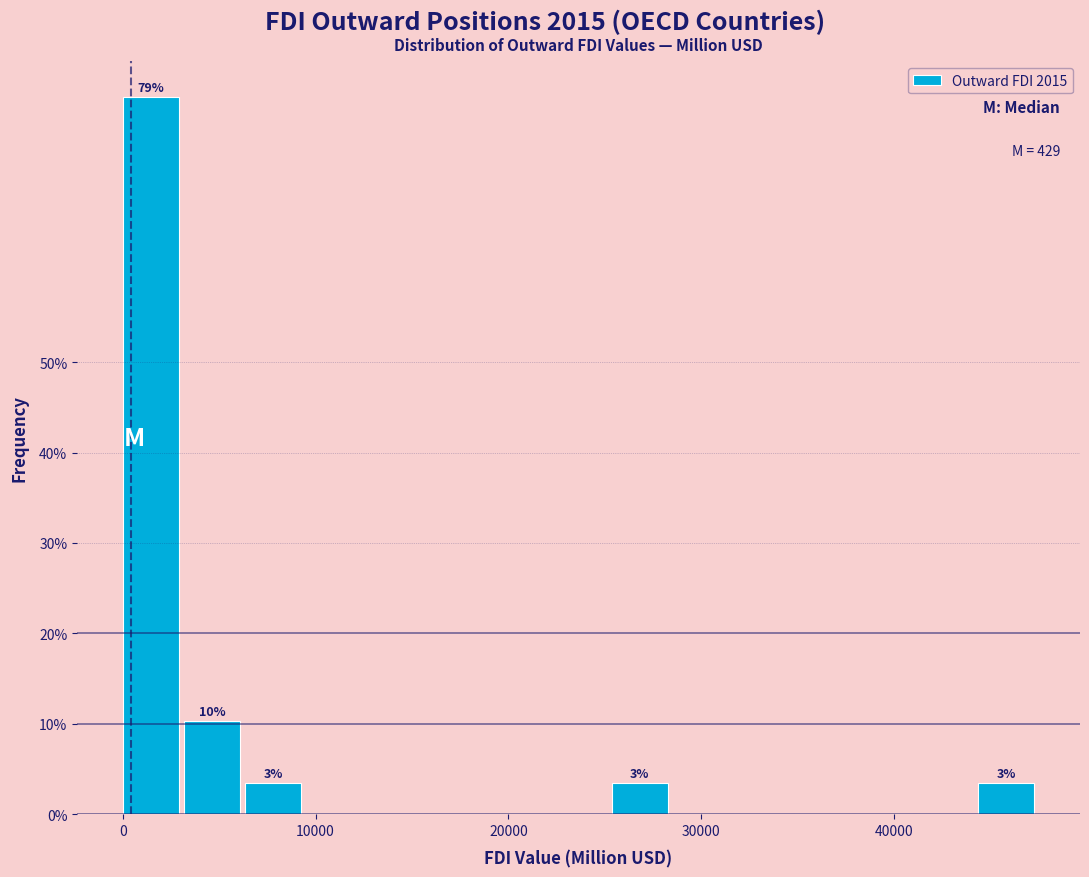

Around what value on the x-axis is the tallest bar? Give the approximate position of its centre, as read against the axis.

1000